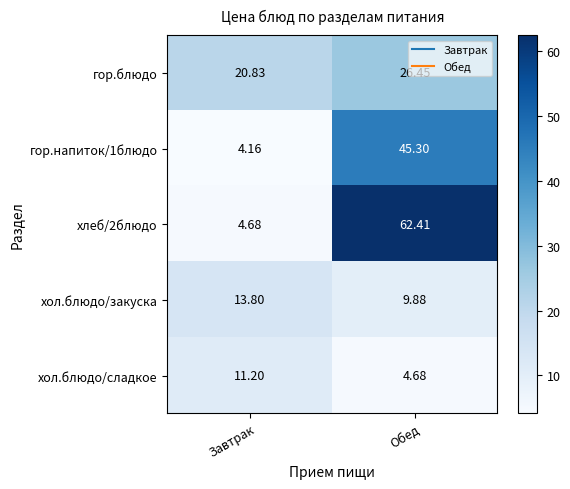

Which label corresponds to the smallest value in the chart?

Завтрак